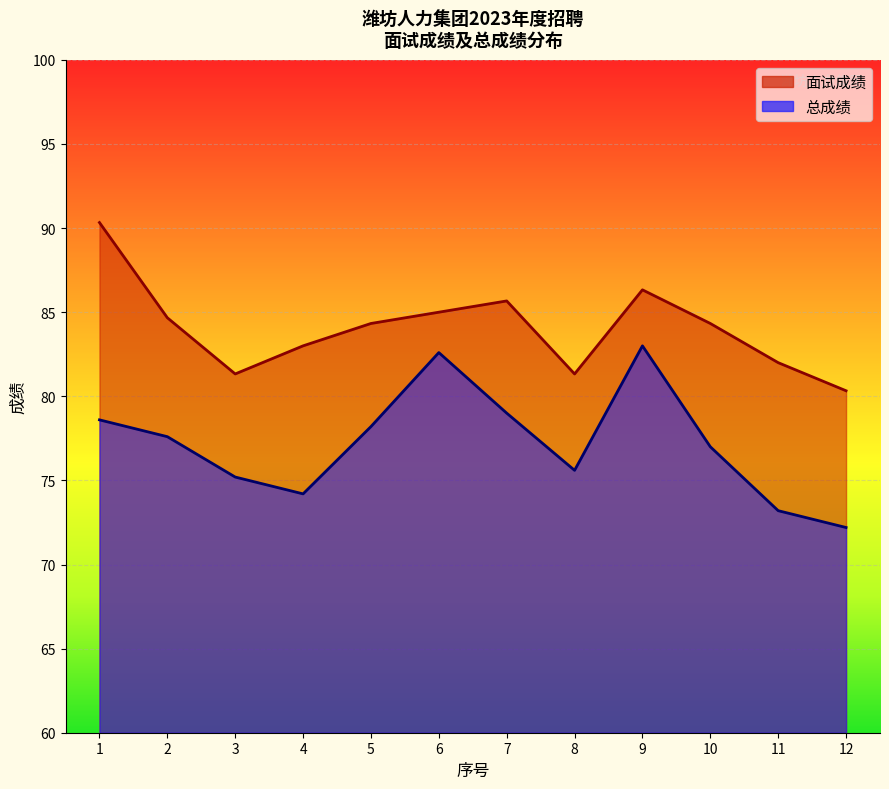

At which label does 面试成绩 first exceed 84?

1